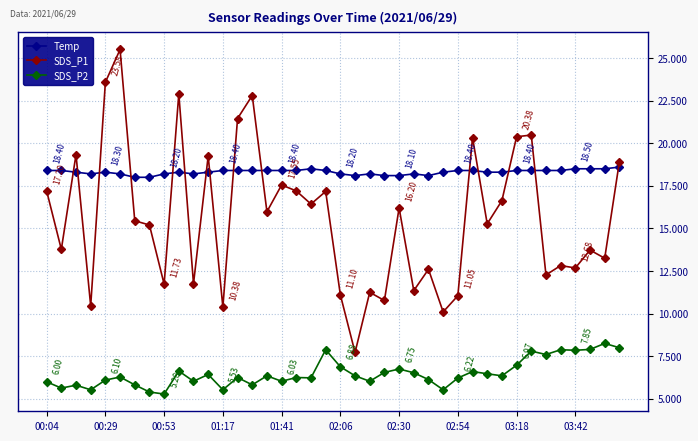

True or false: SDS_P1 has more than 2 interior local peaks.

True